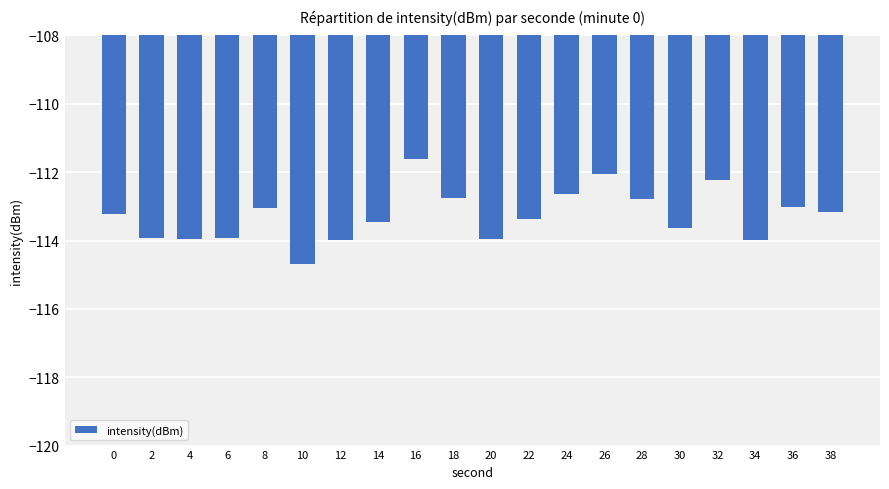

Does the chart contain any negative values?

Yes